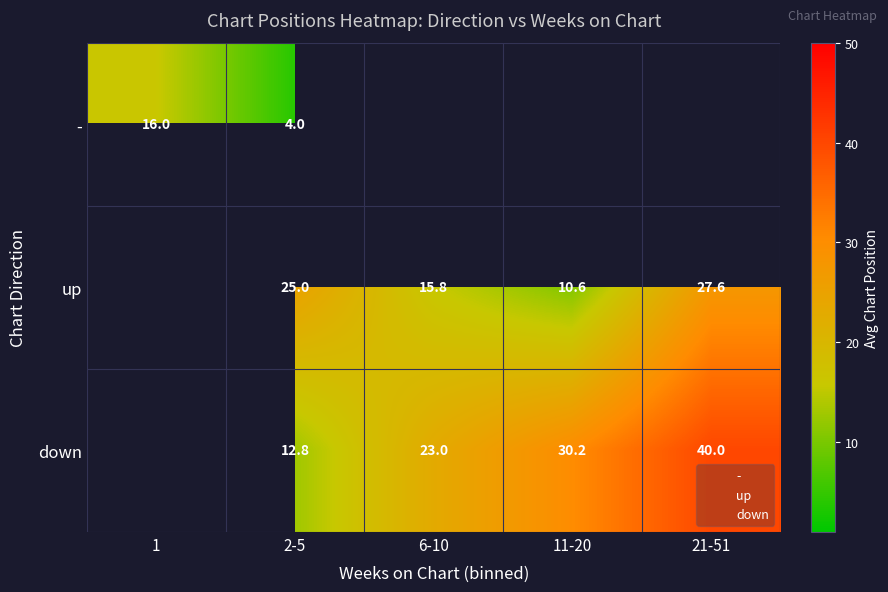

At which category does the chart reach its minimum across all series?

2-5